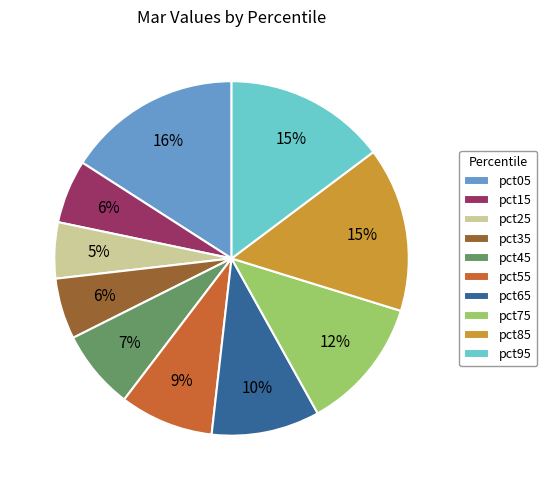

True or false: pct05 accounts for 16% of the total.

True